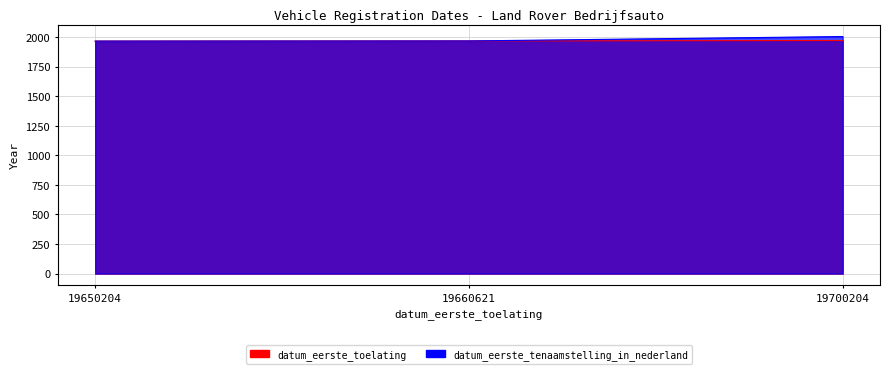

List the series in order of their peak value, lowest first.

datum_eerste_toelating, datum_eerste_tenaamstelling_in_nederland